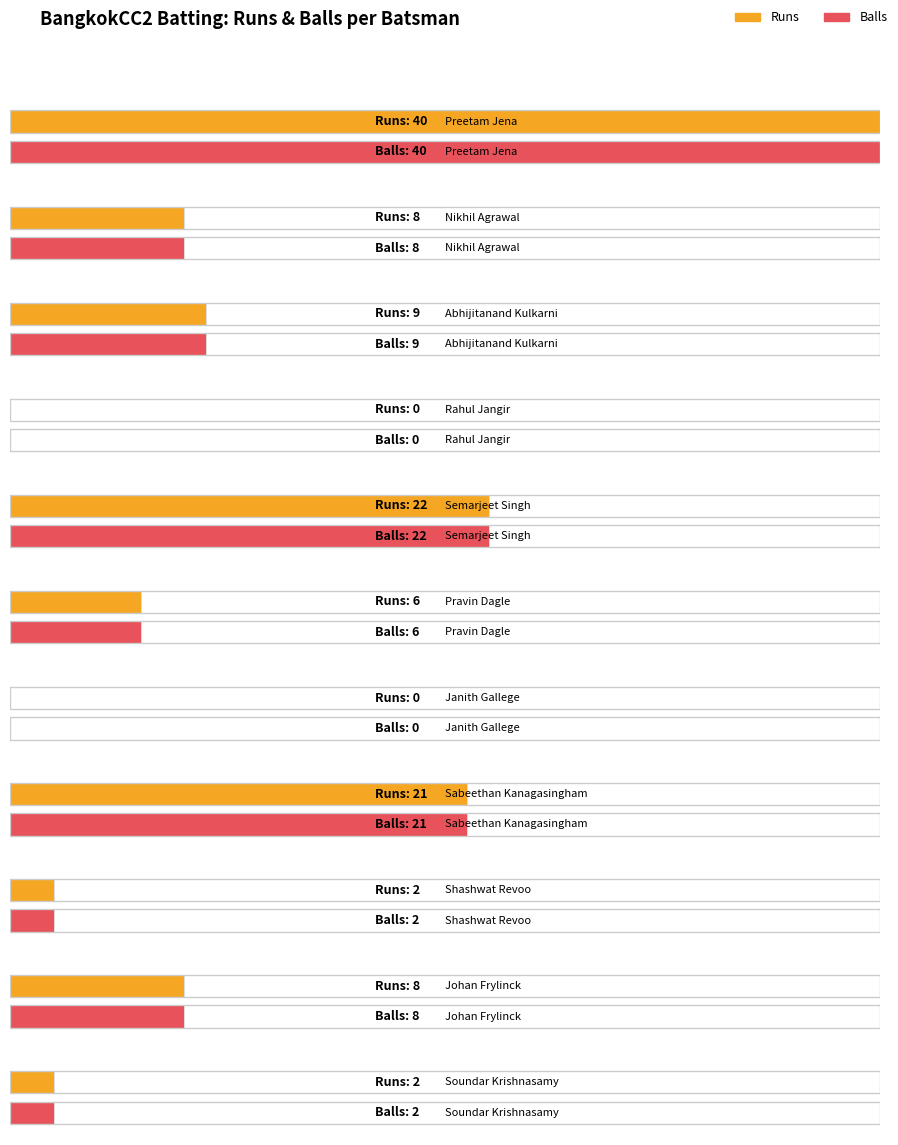

Is the value of Balls at Preetam Jena greater than the value of Runs at Rahul Jangir?

Yes